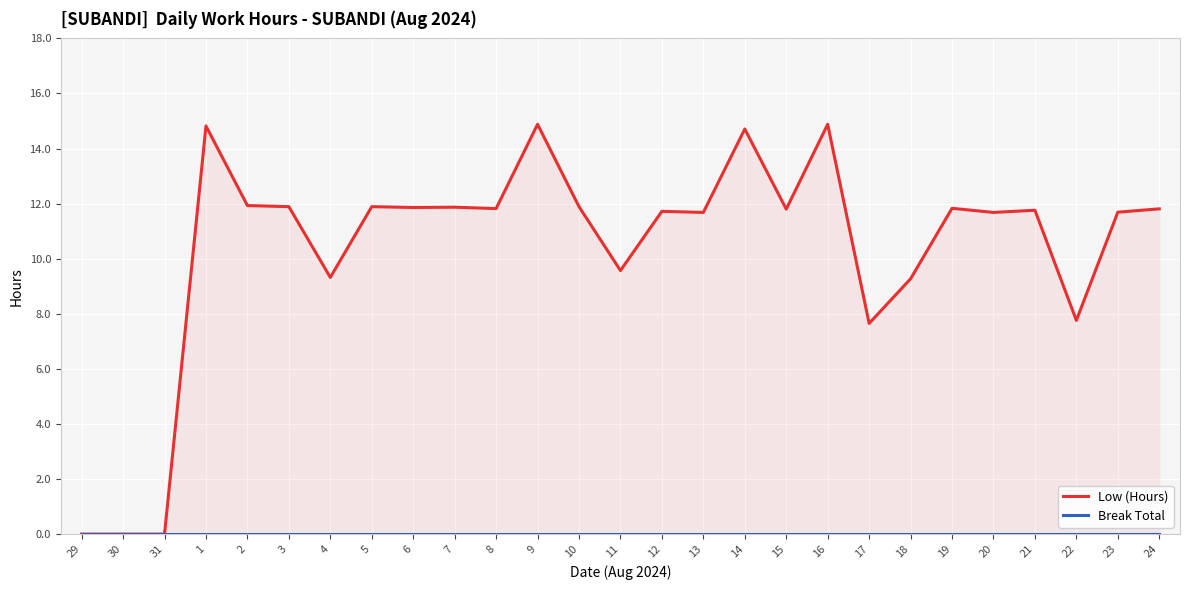

Rank the categories by Low (Hours) value from lowest to highest.

29, 30, 31, 17, 22, 18, 4, 11, 13, 20, 23, 12, 21, 15, 24, 8, 19, 6, 7, 3, 5, 10, 2, 14, 1, 9, 16